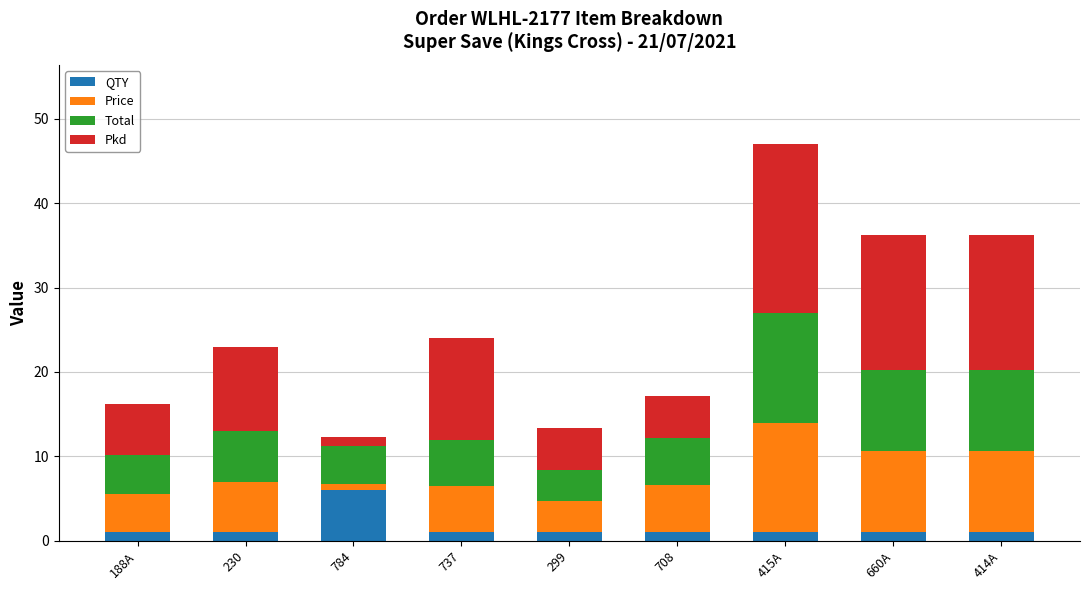

What is the difference between the maximum and minimum values in the QTY series?

5.0